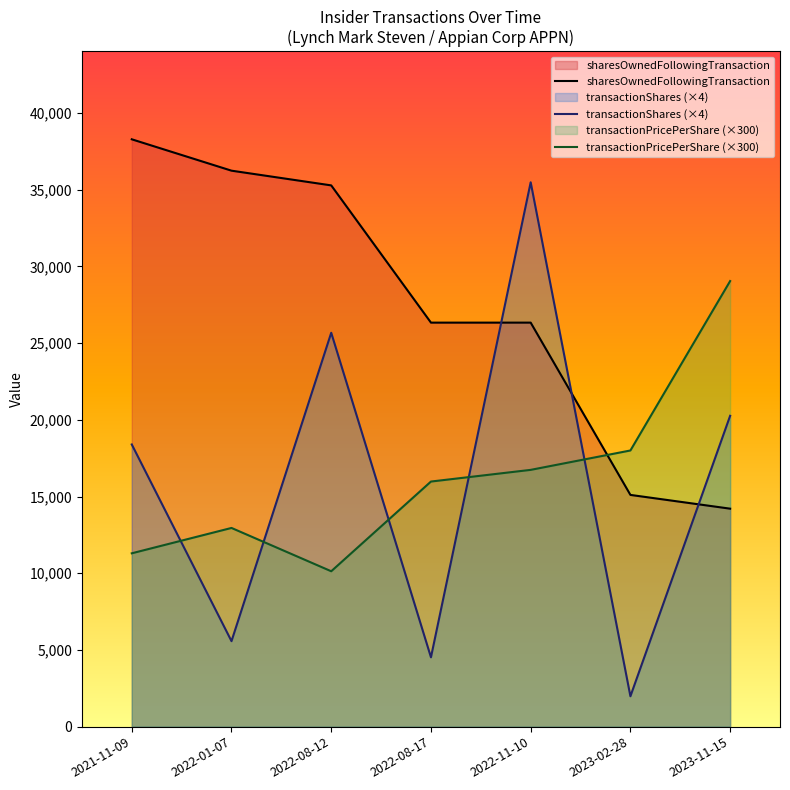

True or false: transactionPricePerShare has a value of 5616.8 at 2022-11-10.

False